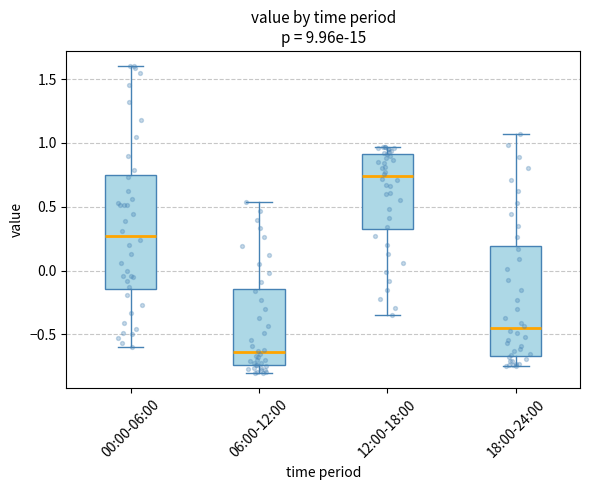

Reading left to right, read every box against the y-axis: the position of its median line, the range the box covers, and the ends of its whiskers. The values are not printed on the chart, so give them approximately, as read against the axis.

00:00-06:00: median 0.30, box -0.15 to 0.75, whiskers -0.60 to 1.60
06:00-12:00: median -0.65, box -0.75 to -0.15, whiskers -0.80 to 0.55
12:00-18:00: median 0.75, box 0.30 to 0.90, whiskers -0.35 to 0.95
18:00-24:00: median -0.45, box -0.65 to 0.20, whiskers -0.75 to 1.05